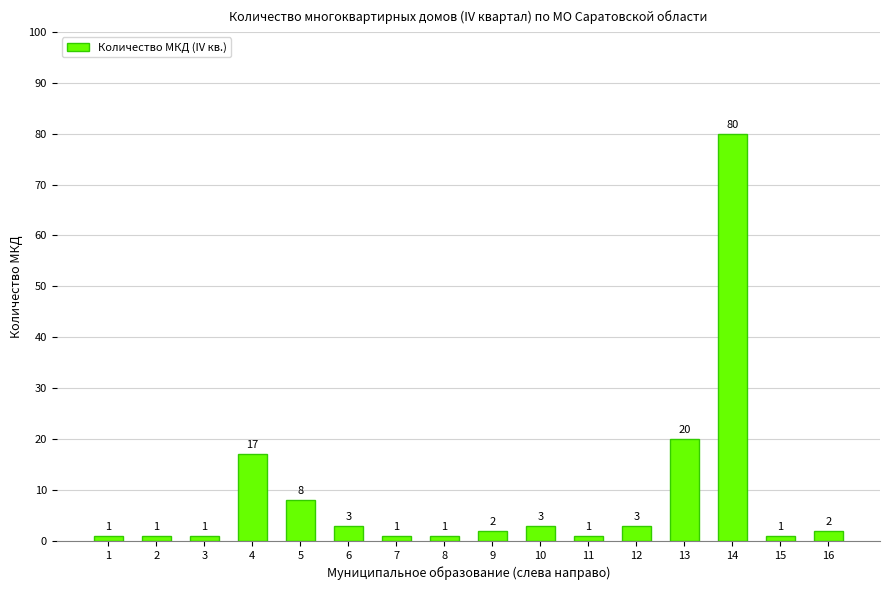

What is the ratio of the value at 7 to the value at 8?

1.0